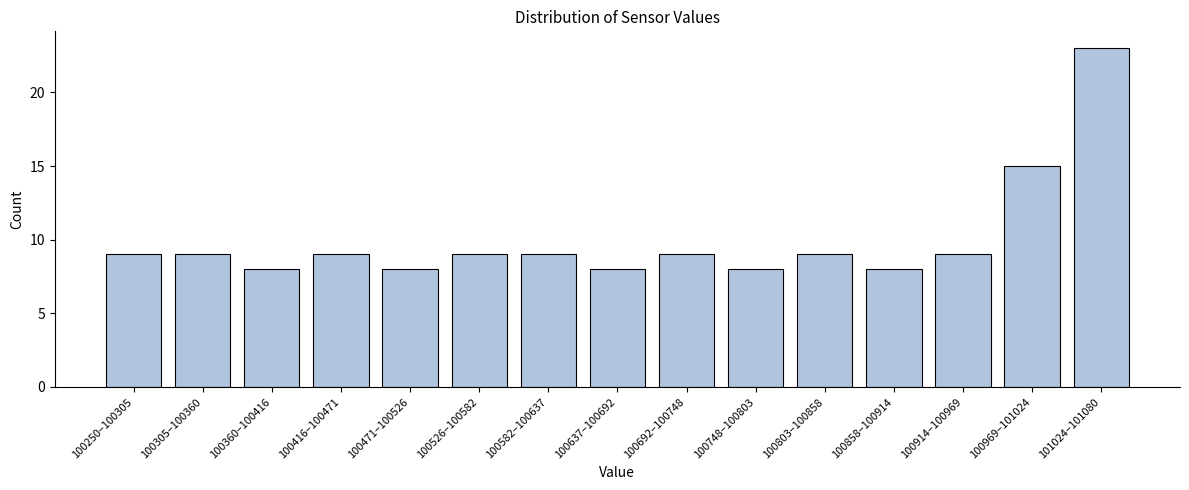

Reading left to right, list all the values displayed in this chart.

100250–100305=9	100305–100360=9	100360–100416=8	100416–100471=9	100471–100526=8	100526–100582=9	100582–100637=9	100637–100692=8	100692–100748=9	100748–100803=8	100803–100858=9	100858–100914=8	100914–100969=9	100969–101024=15	101024–101080=23